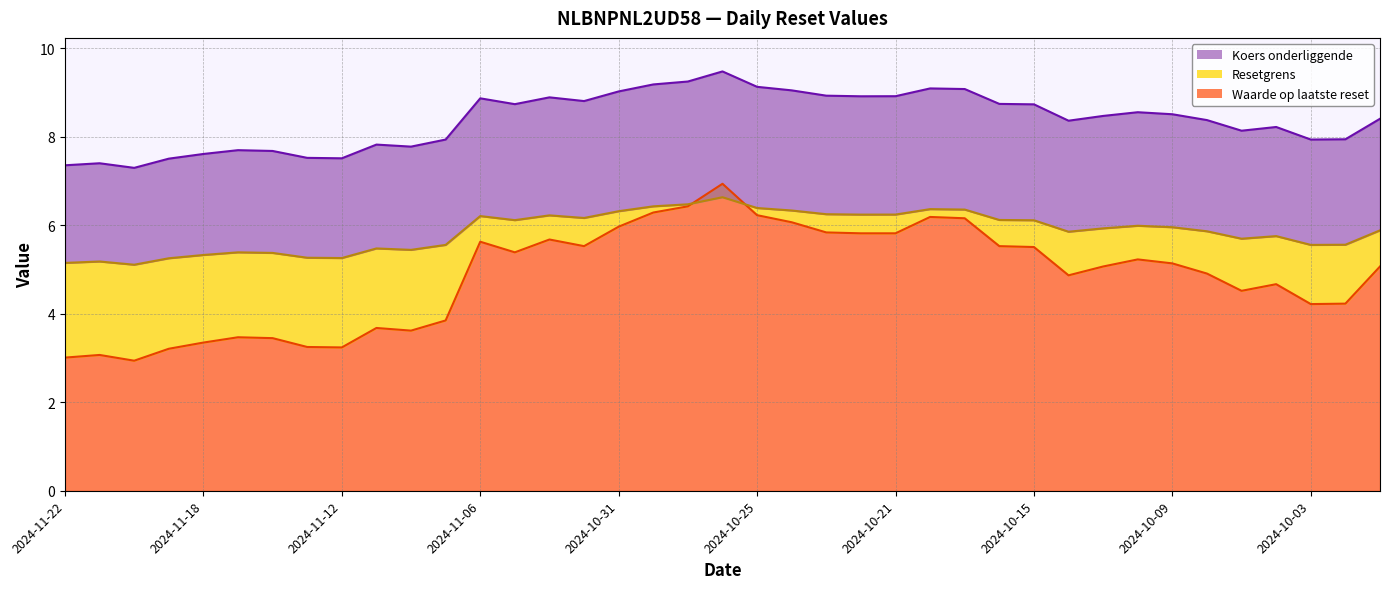

Rank the categories by Waarde op laatste reset value from highest to lowest.

2024-10-28, 2024-10-29, 2024-10-30, 2024-10-25, 2024-10-18, 2024-10-17, 2024-10-24, 2024-10-31, 2024-10-23, 2024-10-22, 2024-10-21, 2024-11-04, 2024-11-06, 2024-11-01, 2024-10-16, 2024-10-15, 2024-11-05, 2024-10-10, 2024-10-09, 2024-10-11, 2024-10-01, 2024-10-08, 2024-10-14, 2024-10-04, 2024-10-07, 2024-10-02, 2024-10-03, 2024-11-07, 2024-11-11, 2024-11-08, 2024-11-15, 2024-11-14, 2024-11-18, 2024-11-13, 2024-11-12, 2024-11-19, 2024-11-21, 2024-11-22, 2024-11-20